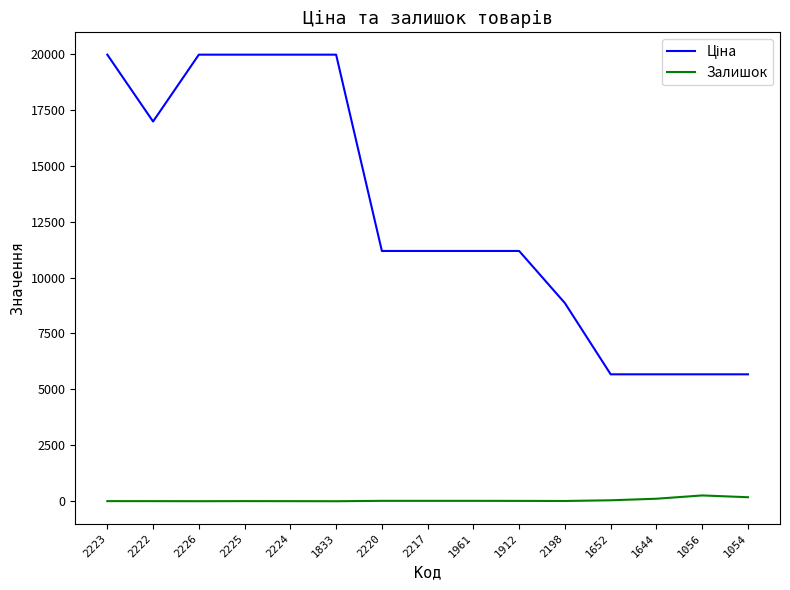

True or false: Залишок has a value of 17.0 at 2217.

True